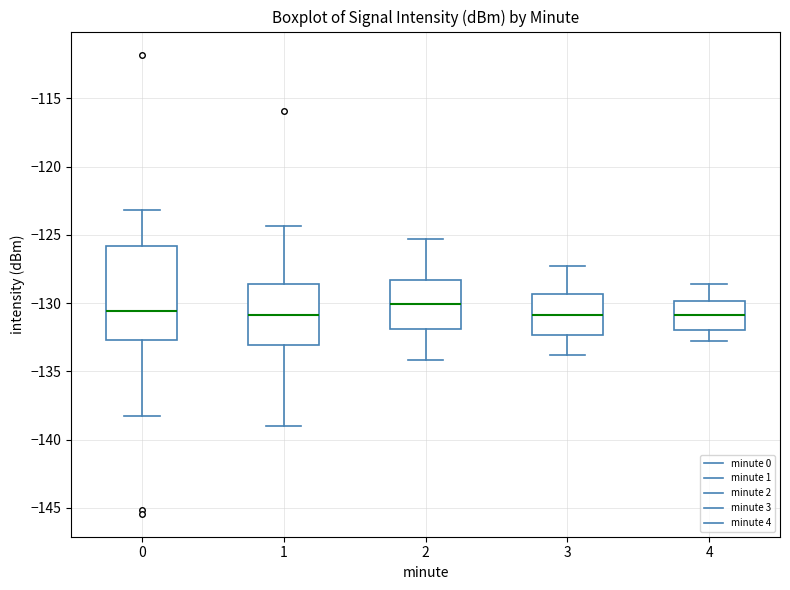

Where does the lower whisker of the box at x = 3 end on the y-axis? The values are not printed on the chart, so give them approximately, as read against the axis.

-134.0